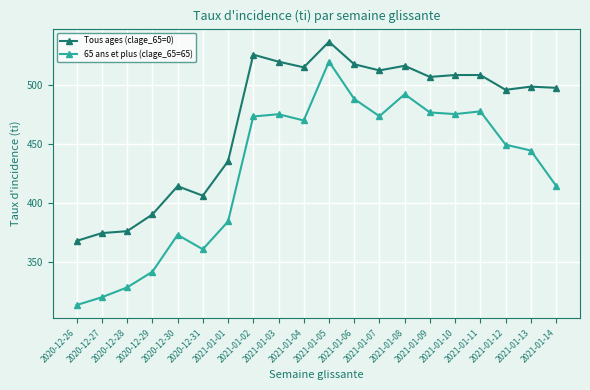

How many data points in Tous ages (clage_65=0) are above 506?

10